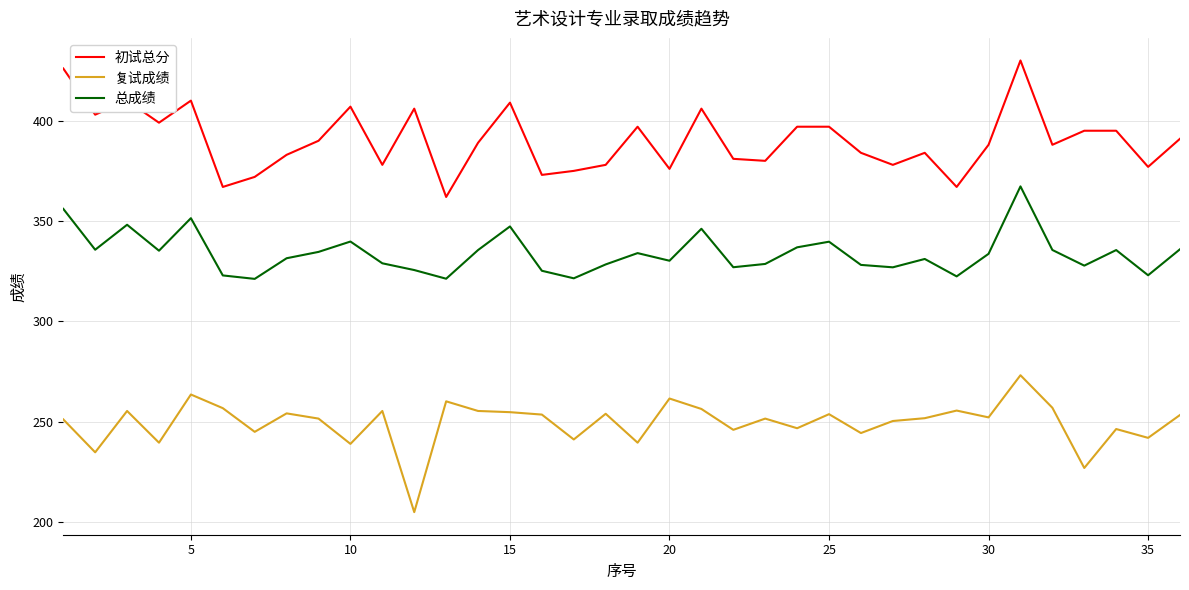

True or false: 复试成绩 and 初试总分 cross at least once.

False